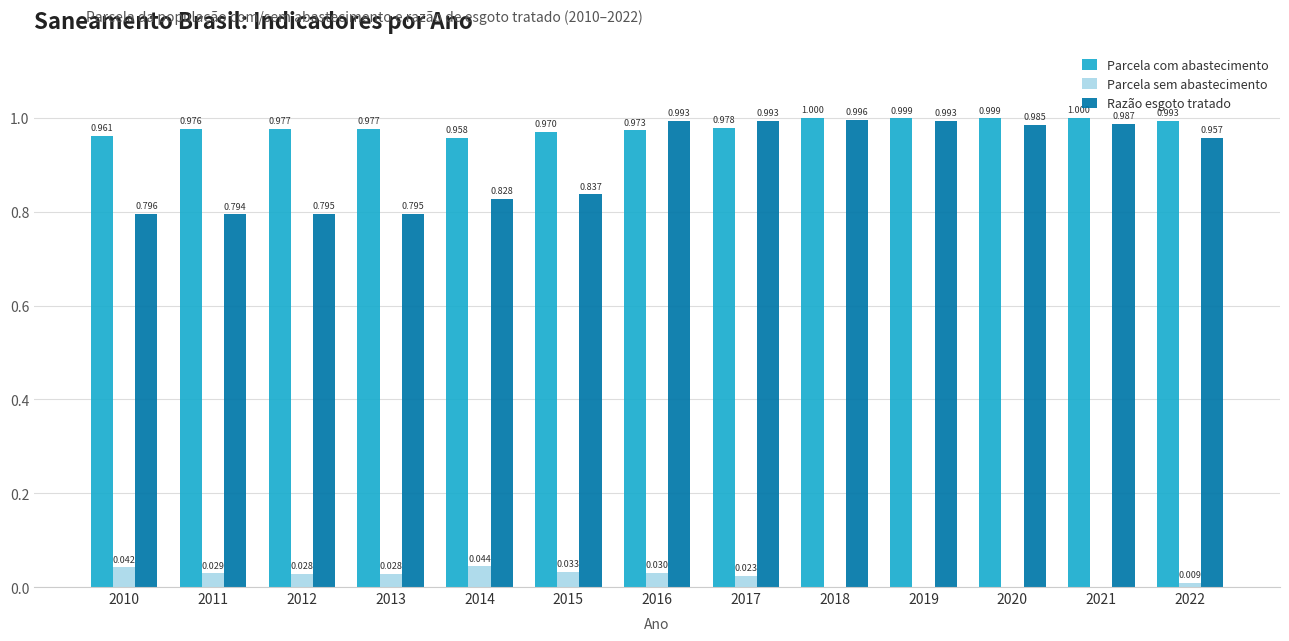

Which series has the largest total across all categories?

Parcela com abastecimento